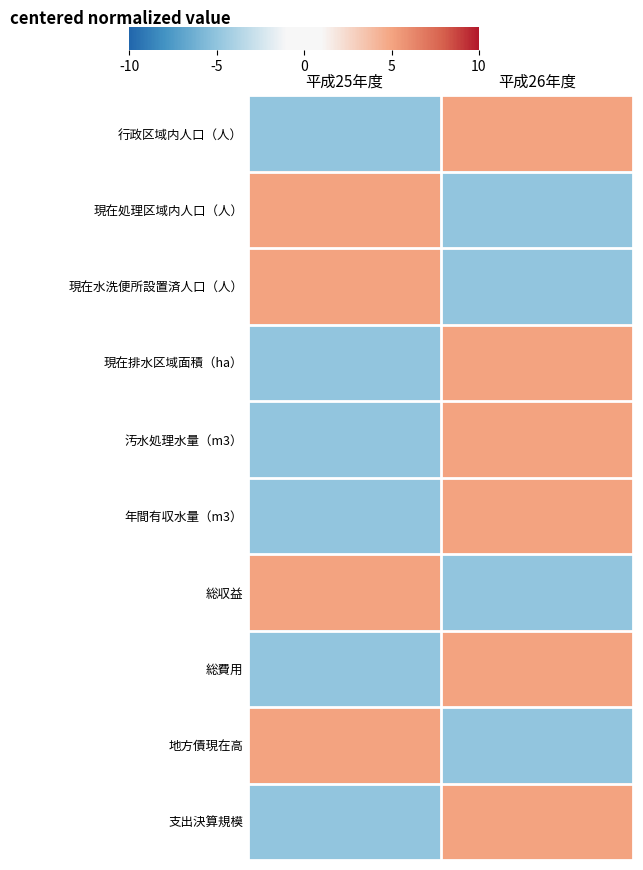

Between 平成25年度 and 平成26年度, which is larger?

平成26年度